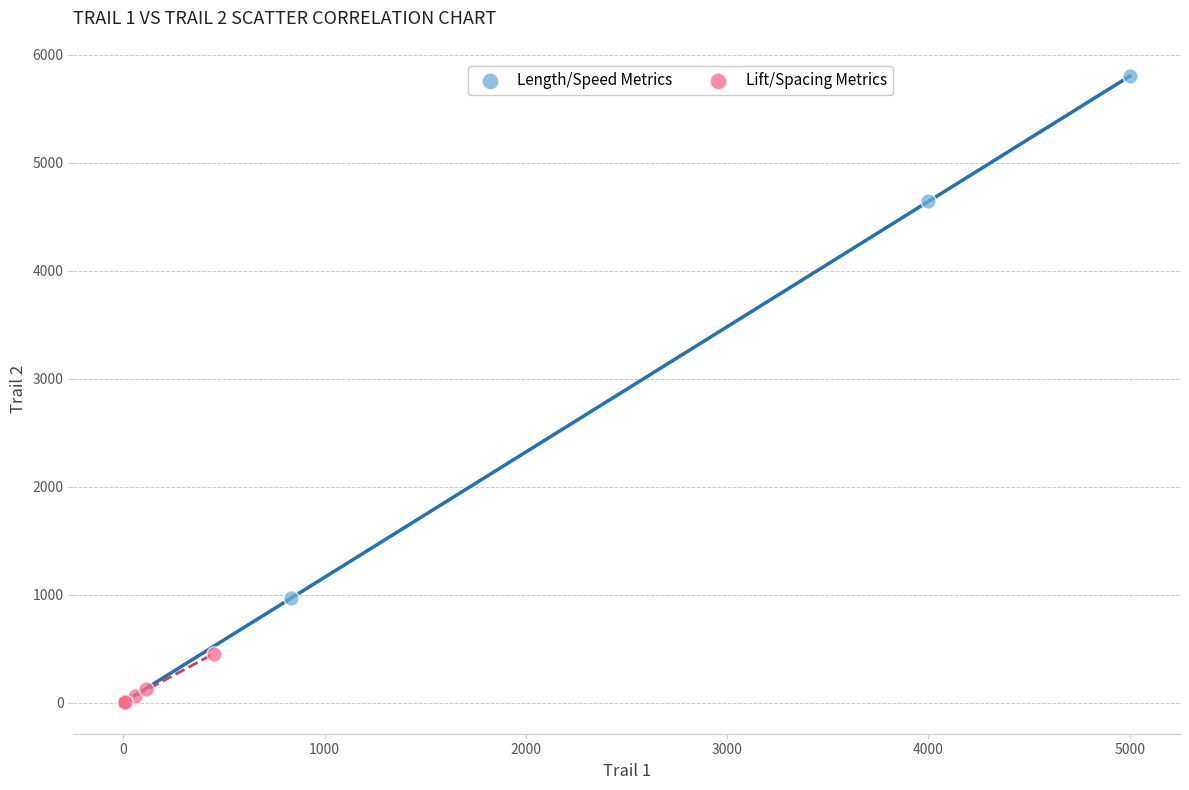

What are all the series names shown in the legend?

Length/Speed Metrics, Lift/Spacing Metrics